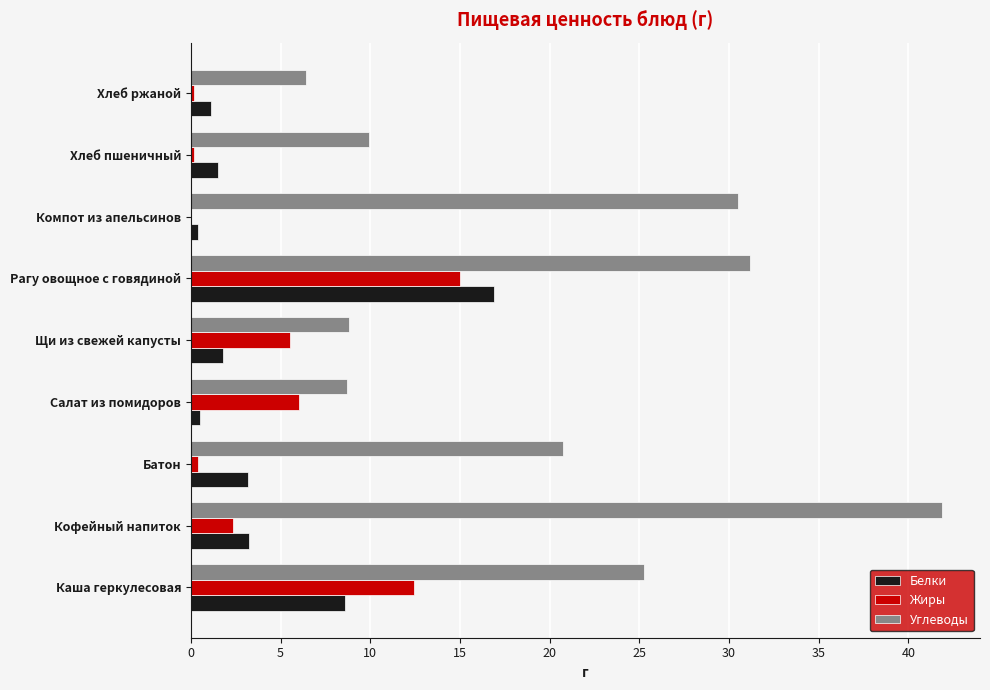

Read the Жиры value at Рагу овощное с говядиной.

15.0